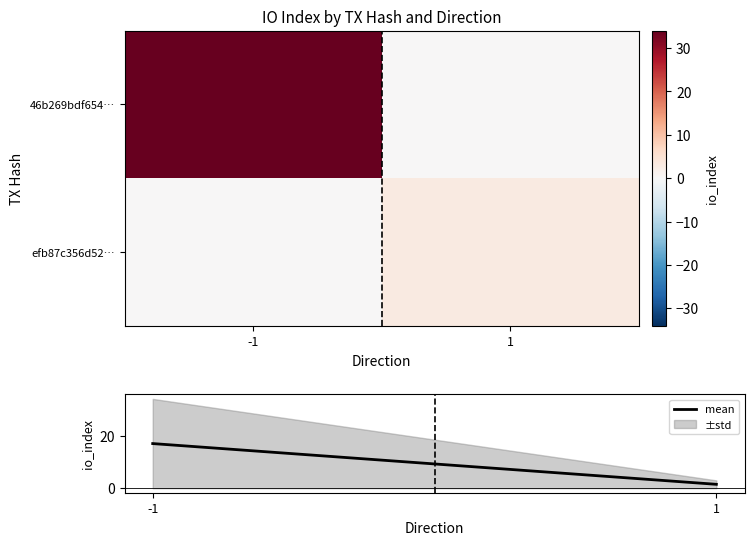

What is the lowest value of the ±std series?

3